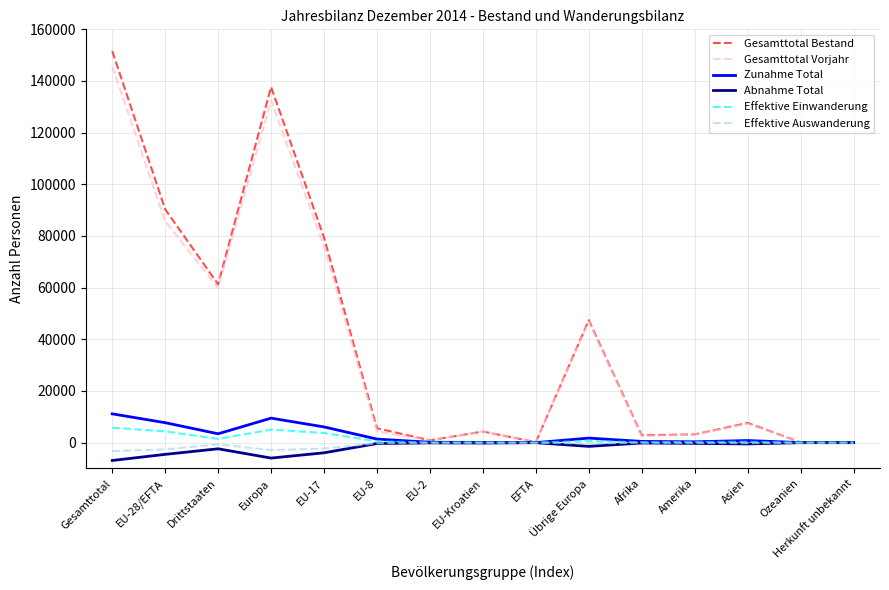

What value does the Gesamttotal Vorjahr series have at EU-Kroatien, to the nearest 10?

4360